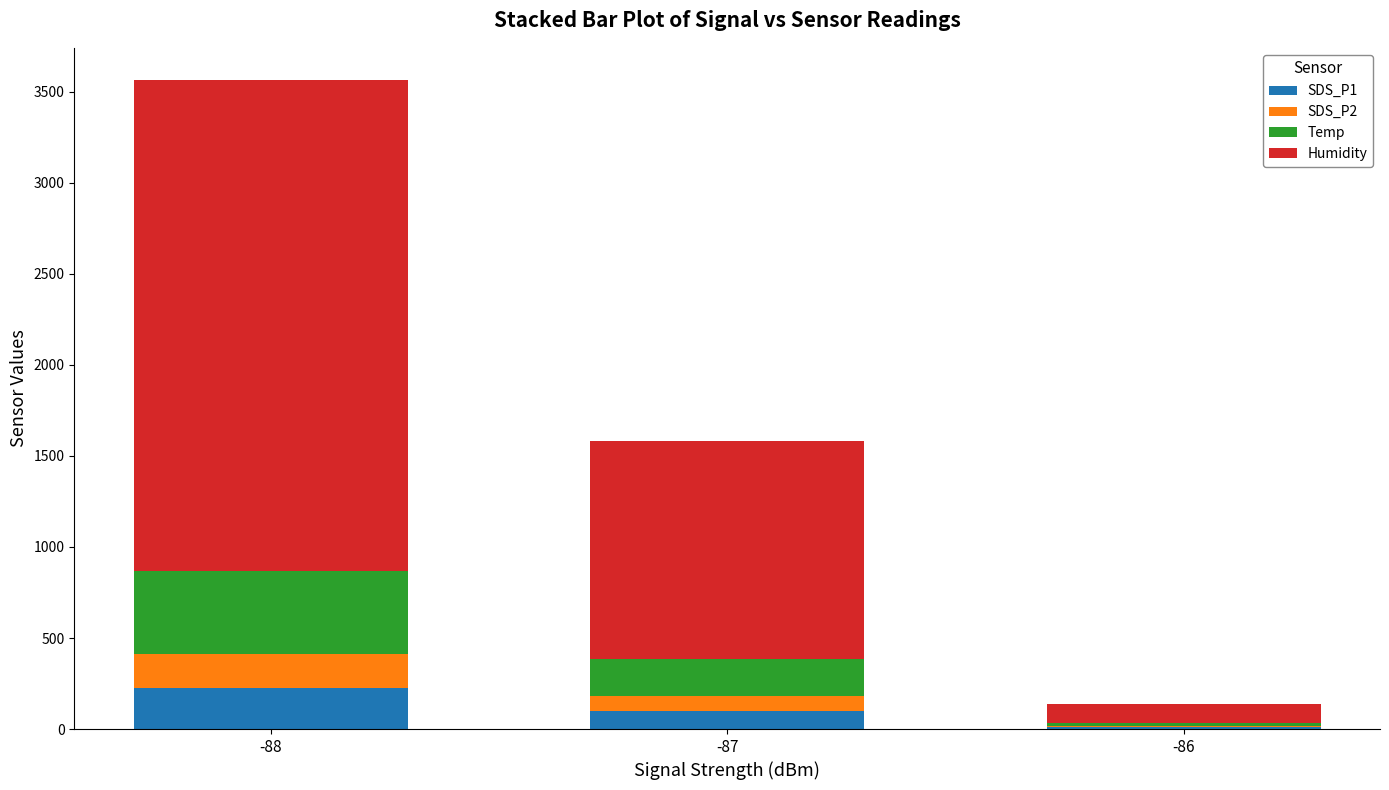

Which category has the highest value in the SDS_P1 series?

-88